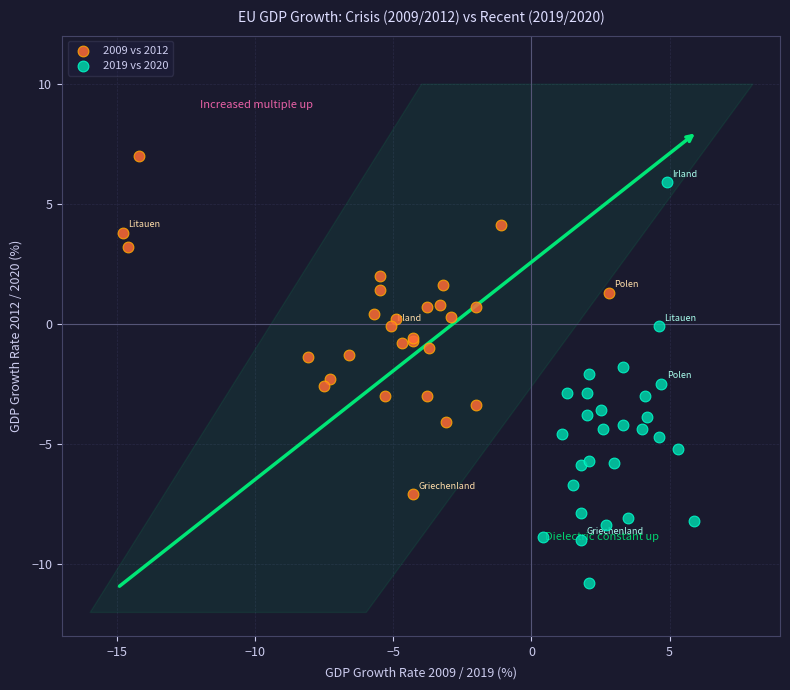

Which series reaches the maximum Y coordinate?

2009 vs 2012